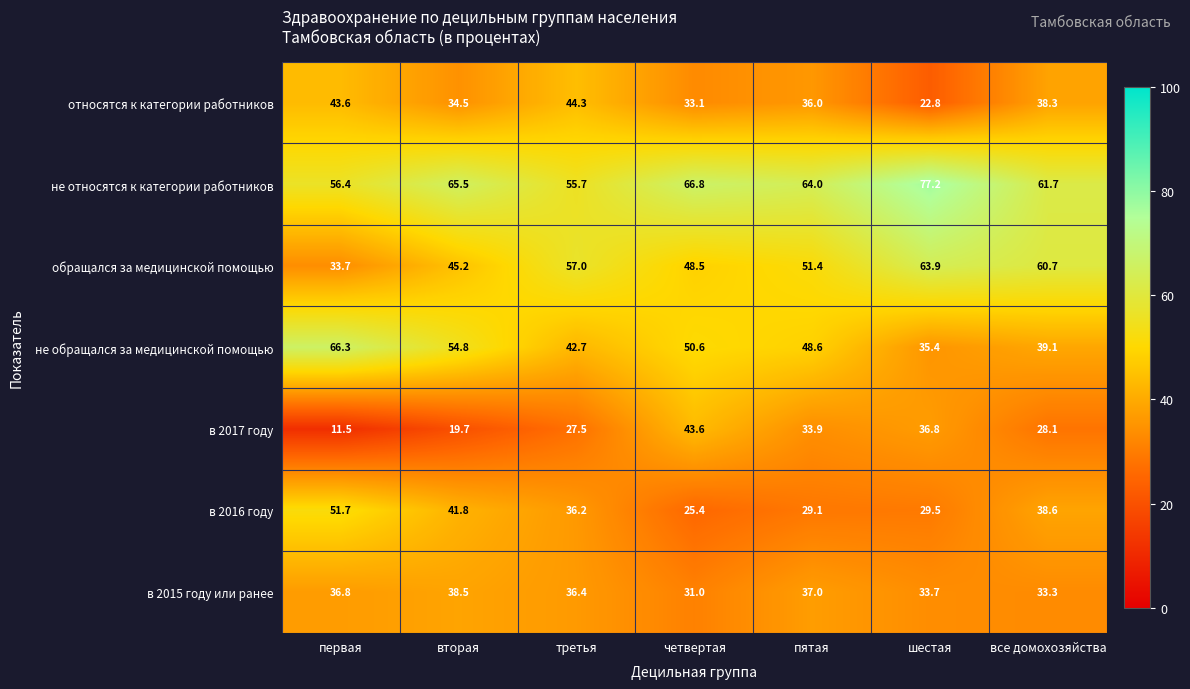

Which series has the largest range (max minus min)?

в 2017 году